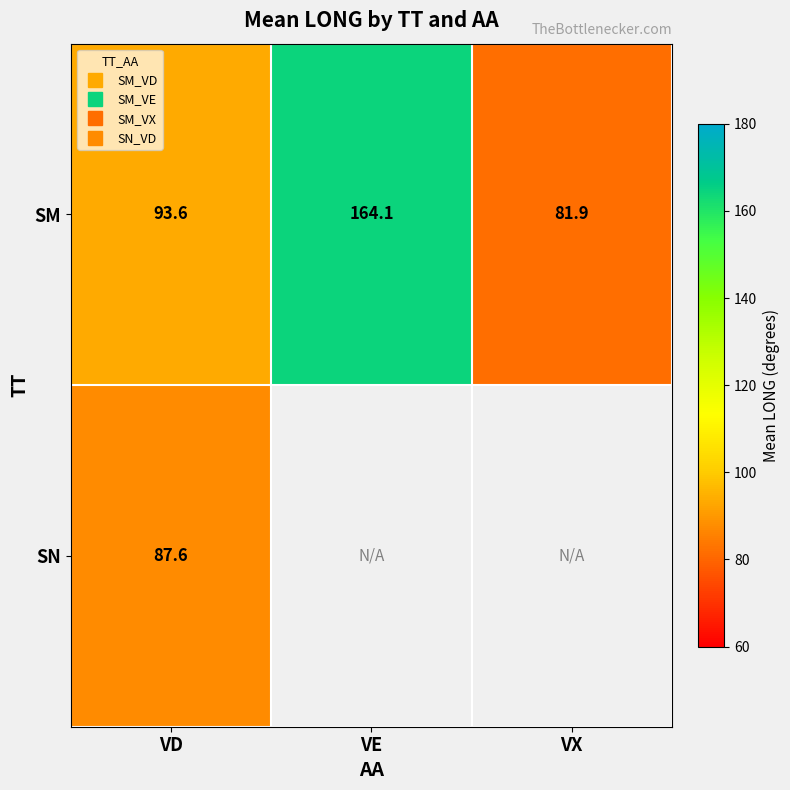

The SM series shows 44.7 at VX. True or false?

False